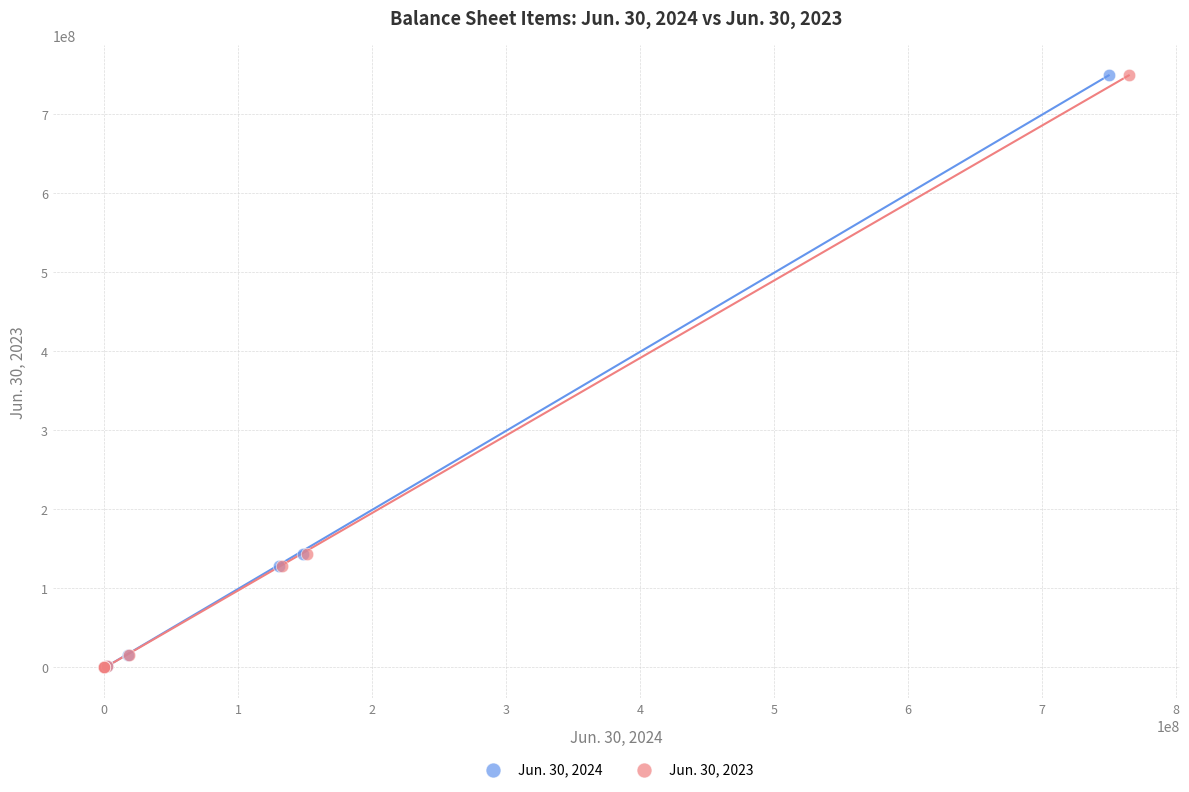

What are all the series names shown in the legend?

Jun. 30, 2024, Jun. 30, 2023